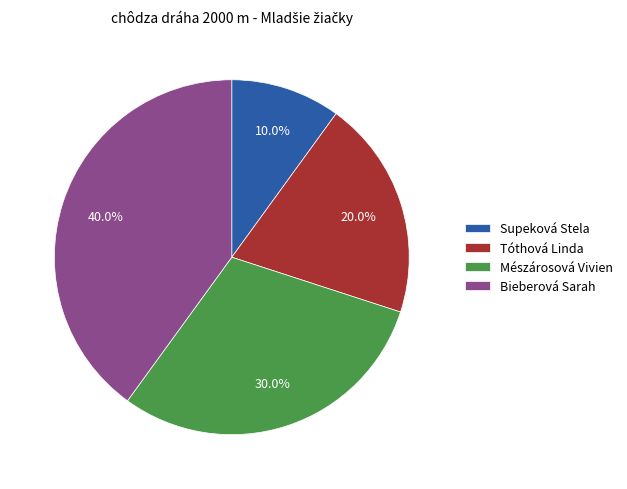

How many slices are in this pie chart?

4